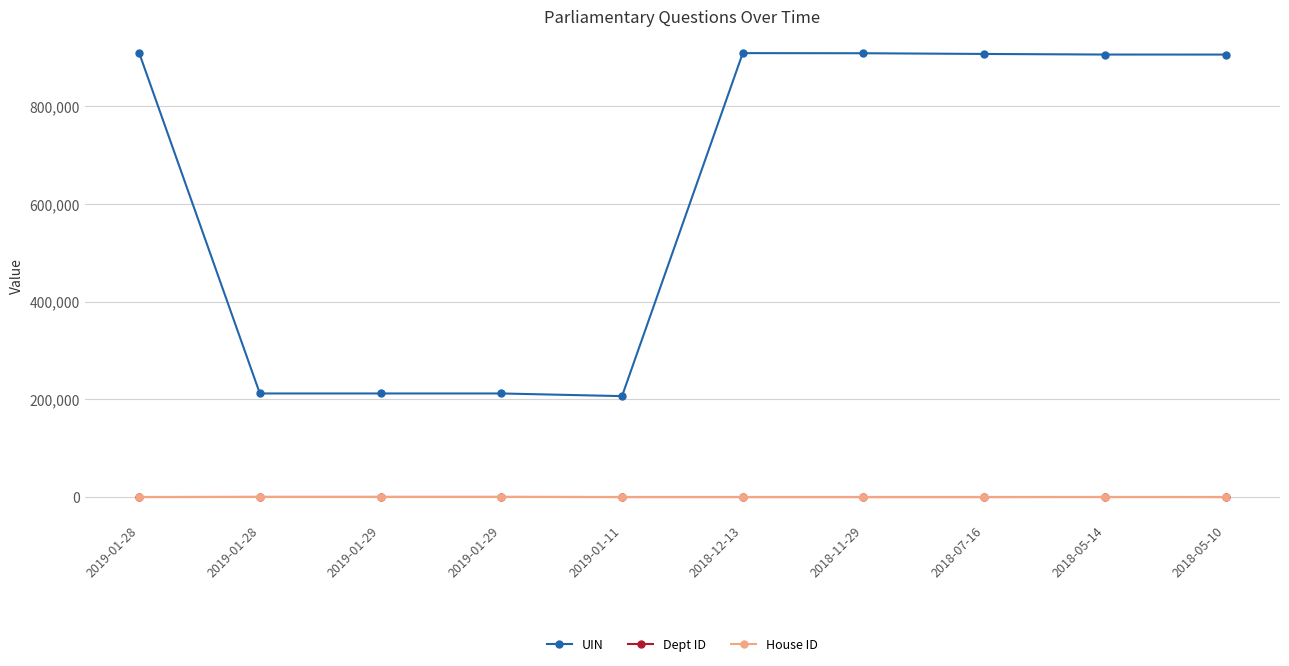

At which category is the sum across all series the highest?

2019-01-28